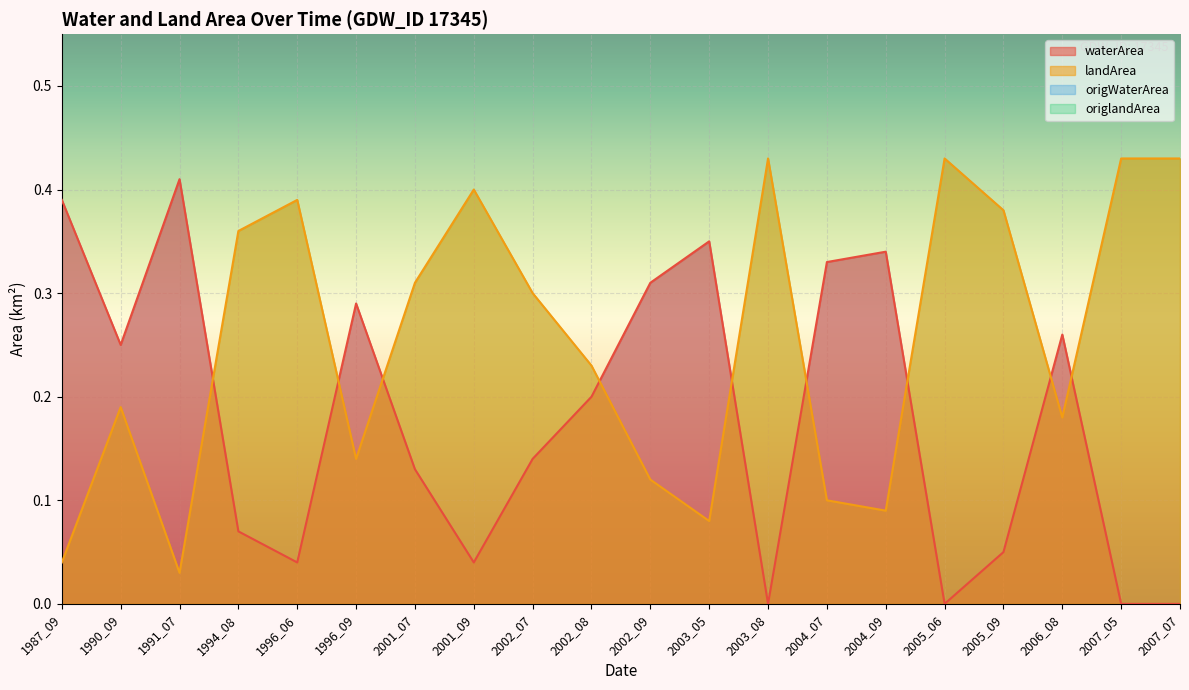

Is it true that landArea equals 0.3 at 2002_08?

False